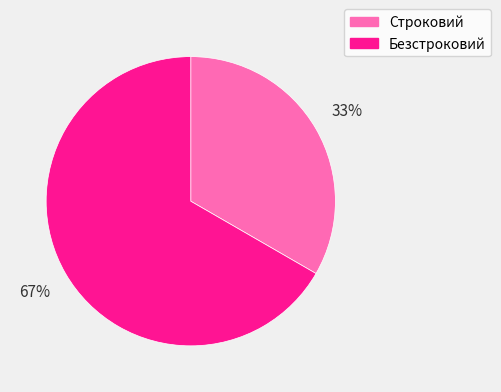

Rank the categories by value from lowest to highest.

Строковий, Безстроковий